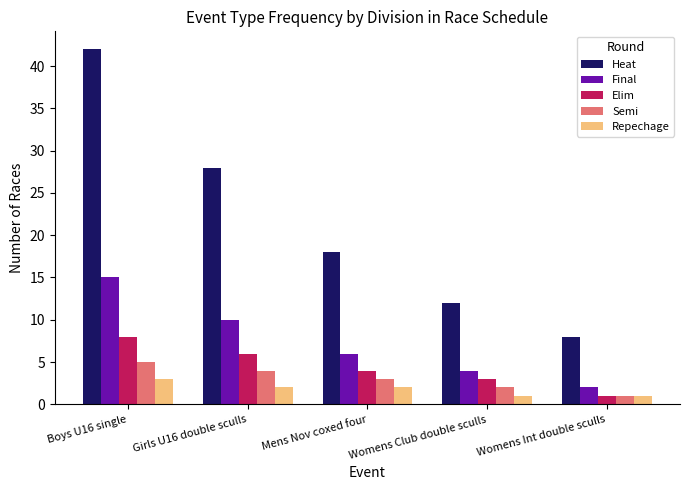

What is the spread (max minus min) of values at Girls U16 double sculls?

26